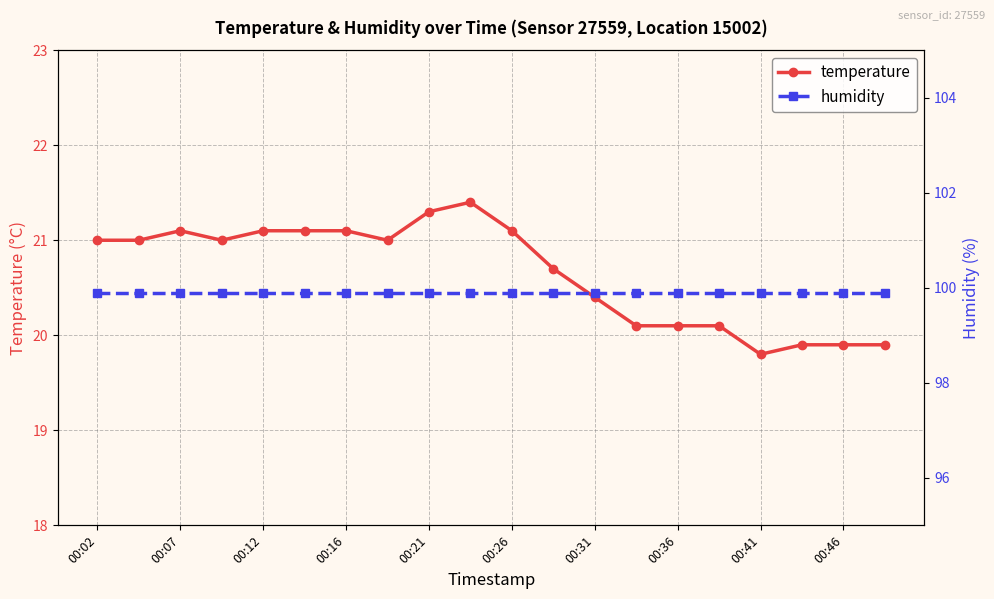

Is it true that temperature equals 21.3 at 00:21?

True